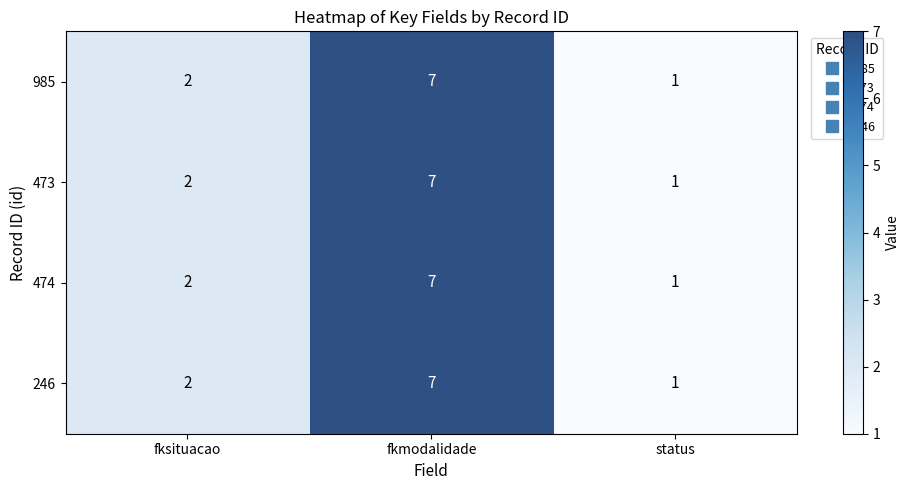

At which label is 473 closest to 4?

fksituacao